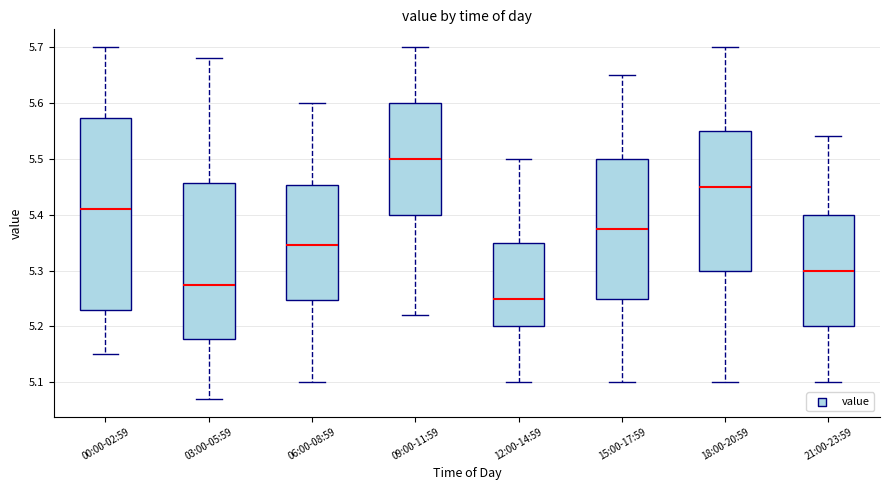

Reading left to right, read every box against the y-axis: the position of its median line, the range the box covers, and the ends of its whiskers. The values are not printed on the chart, so give them approximately, as read against the axis.

00:00-02:59: median 5.41, box 5.23 to 5.57, whiskers 5.15 to 5.70
03:00-05:59: median 5.28, box 5.18 to 5.46, whiskers 5.07 to 5.68
06:00-08:59: median 5.35, box 5.25 to 5.45, whiskers 5.10 to 5.60
09:00-11:59: median 5.50, box 5.40 to 5.60, whiskers 5.22 to 5.70
12:00-14:59: median 5.25, box 5.20 to 5.35, whiskers 5.10 to 5.50
15:00-17:59: median 5.38, box 5.25 to 5.50, whiskers 5.10 to 5.65
18:00-20:59: median 5.45, box 5.30 to 5.55, whiskers 5.10 to 5.70
21:00-23:59: median 5.30, box 5.20 to 5.40, whiskers 5.10 to 5.54